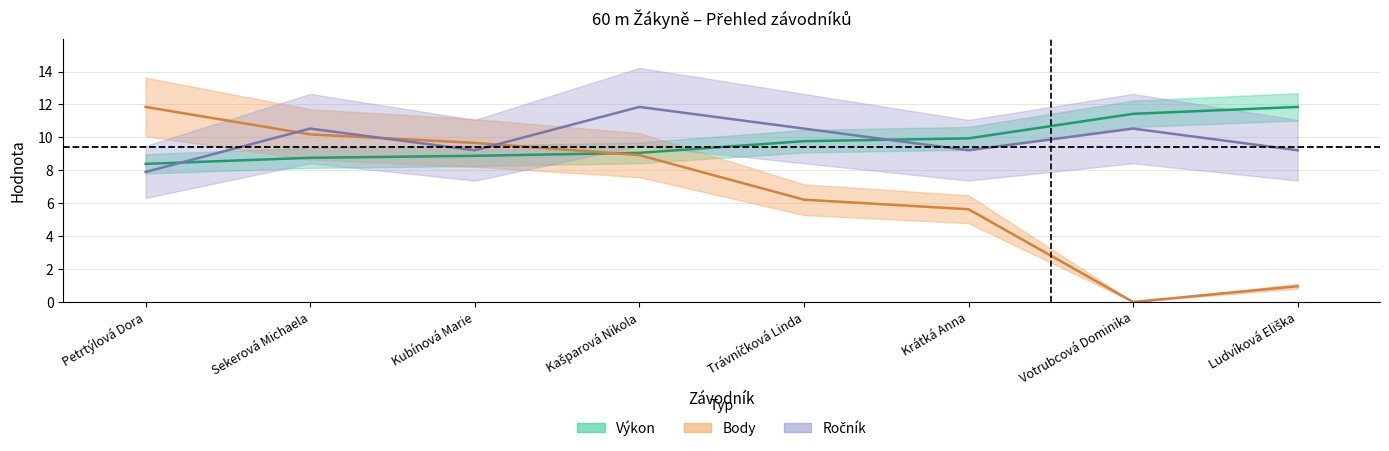

What value does the Ročník series have at Krátká Anna?

9.2